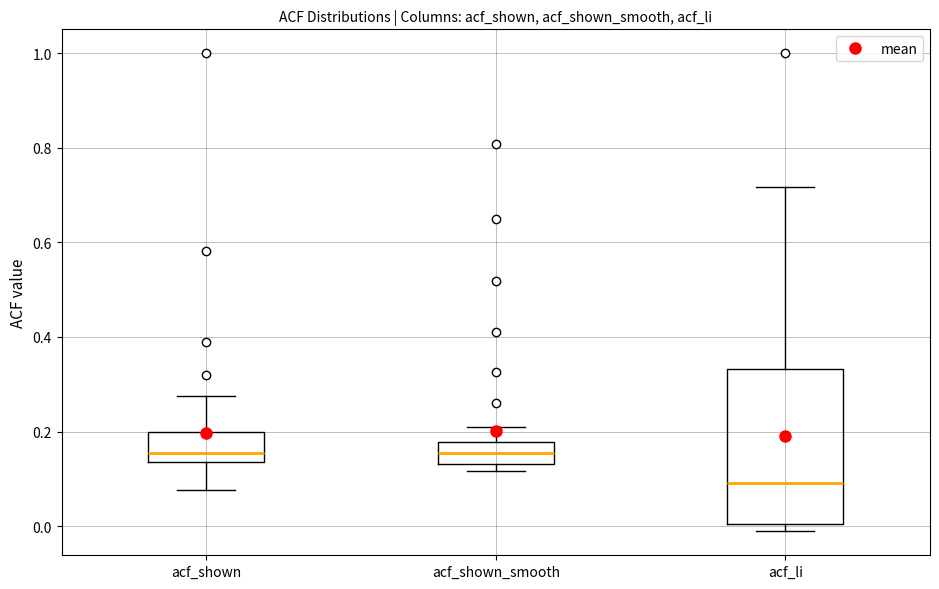

Which box is the tallest, from its lower edge to its upper edge?

acf_li